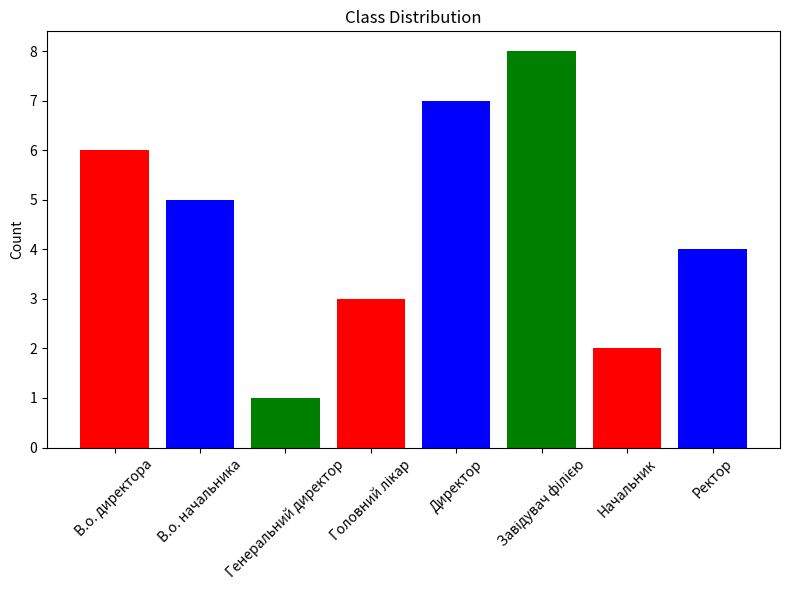

What is the ratio of the value at Ректор to the value at В.о. директора?

0.7